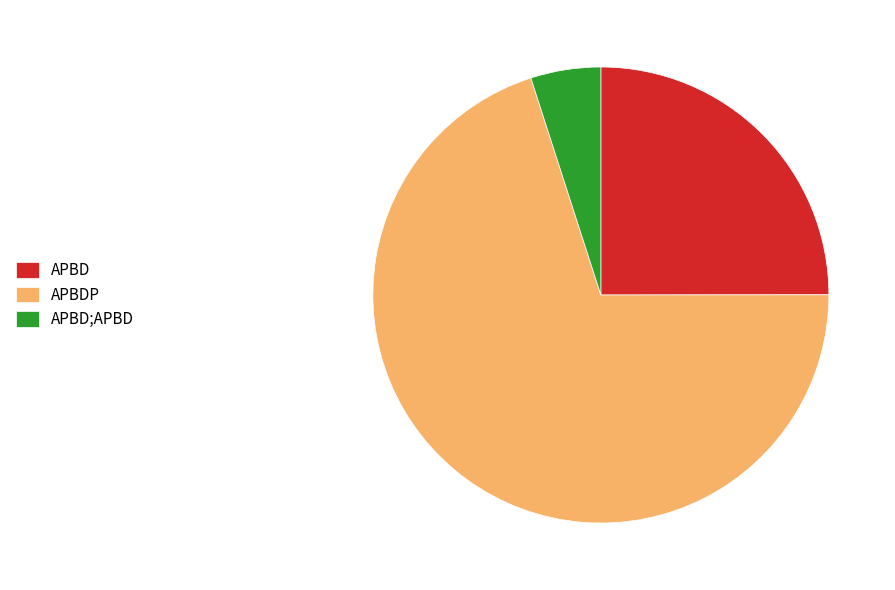

Which category has the biggest portion of the pie?

APBDP